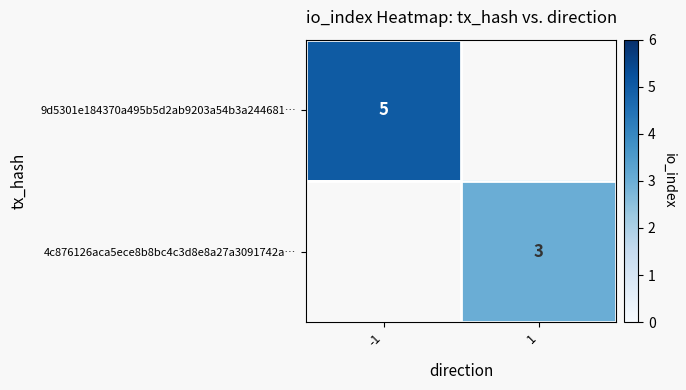

The value of 4c876126aca5ece8b8bc4c3d8e8a27a3091742a… at 1 is 3. True or false?

True